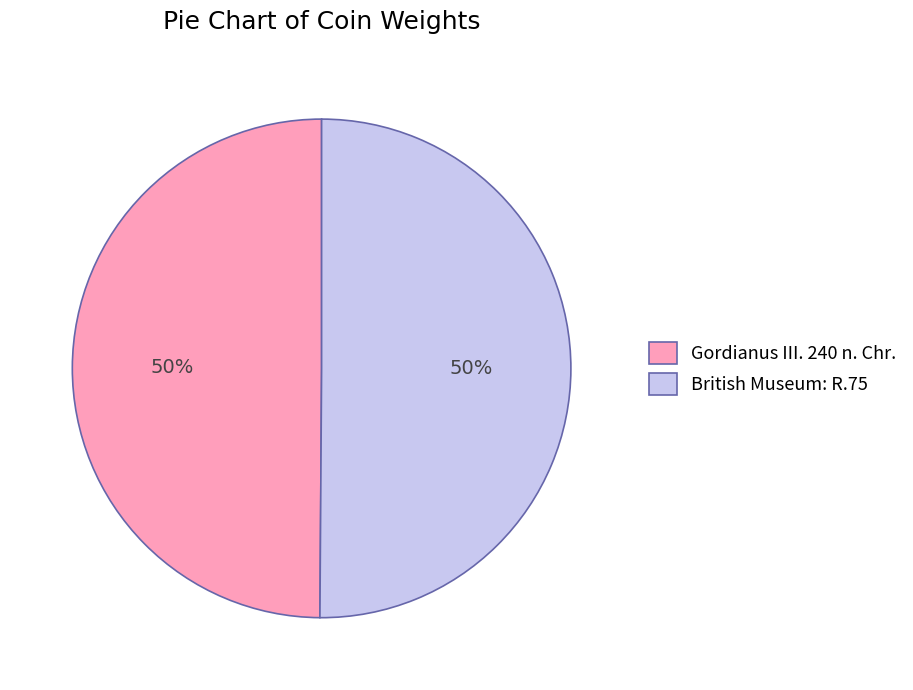

The British Museum: R.75 slice represents 41% of the pie. True or false?

False